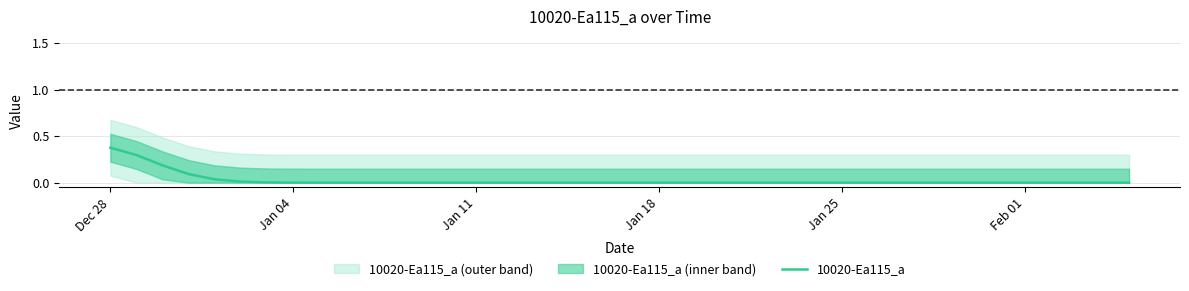

How many lines are shown in the chart?

1